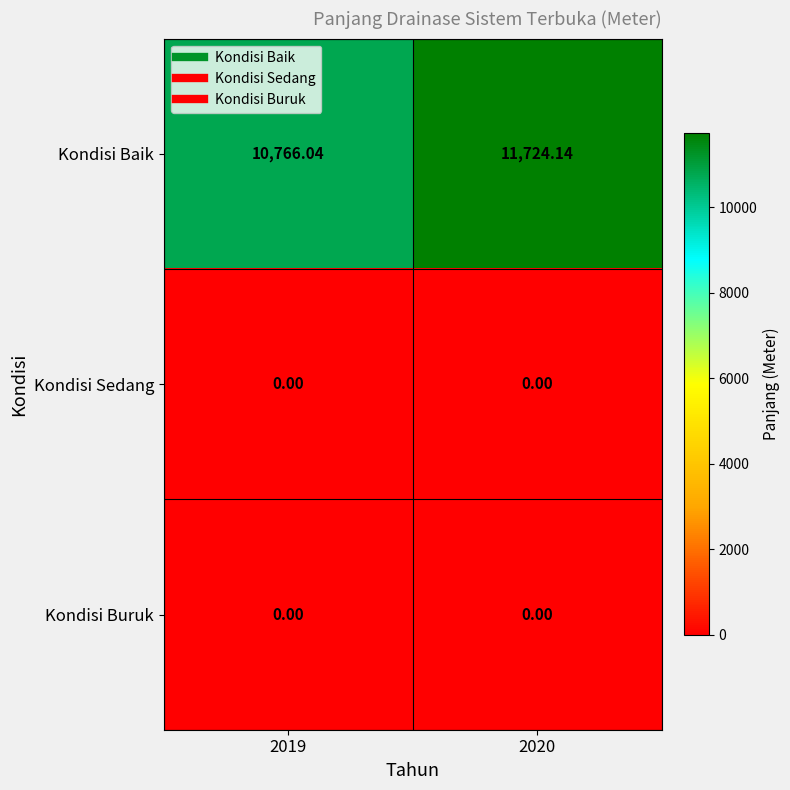

Is the value of Kondisi Sedang at 2019 greater than the value of Kondisi Baik at 2019?

No